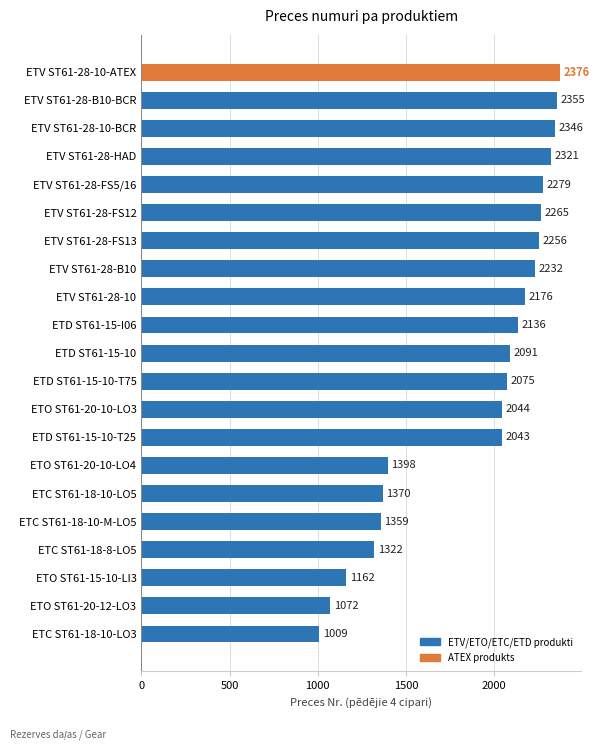

What is the label of the 14th bar from the bottom?

ETV ST61-28-B10